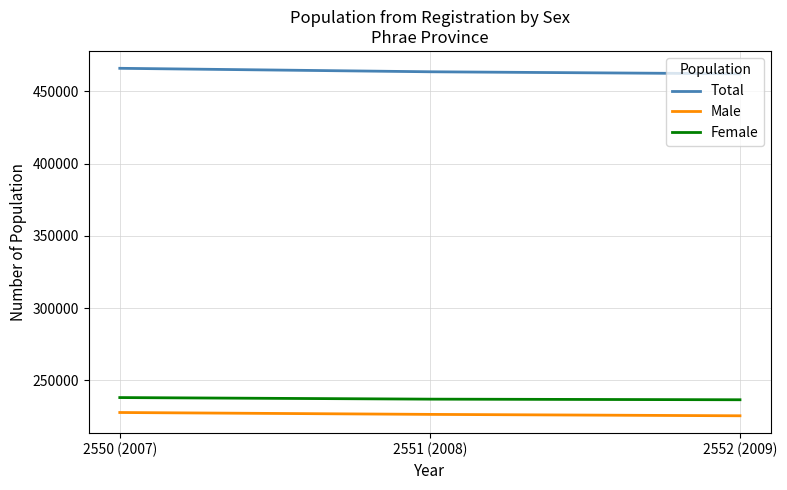

What is the total value across all series at 2551 (2008)?

926954